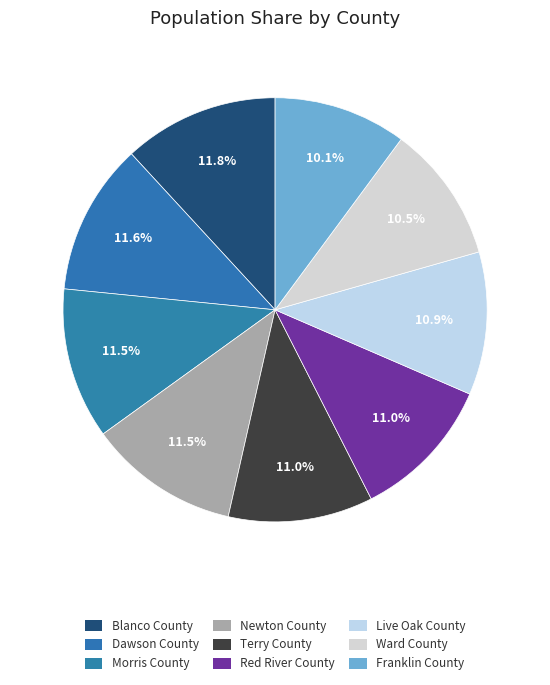

How many segments does this pie chart have?

9